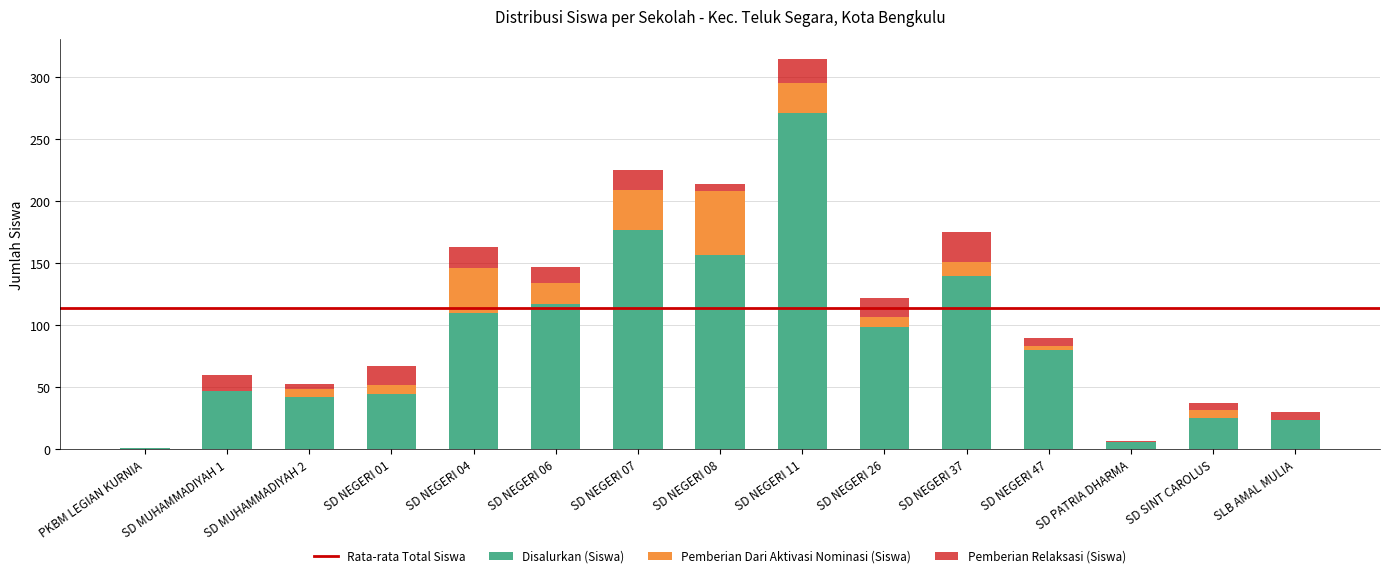

At which category is the sum across all series the highest?

SD NEGERI 11